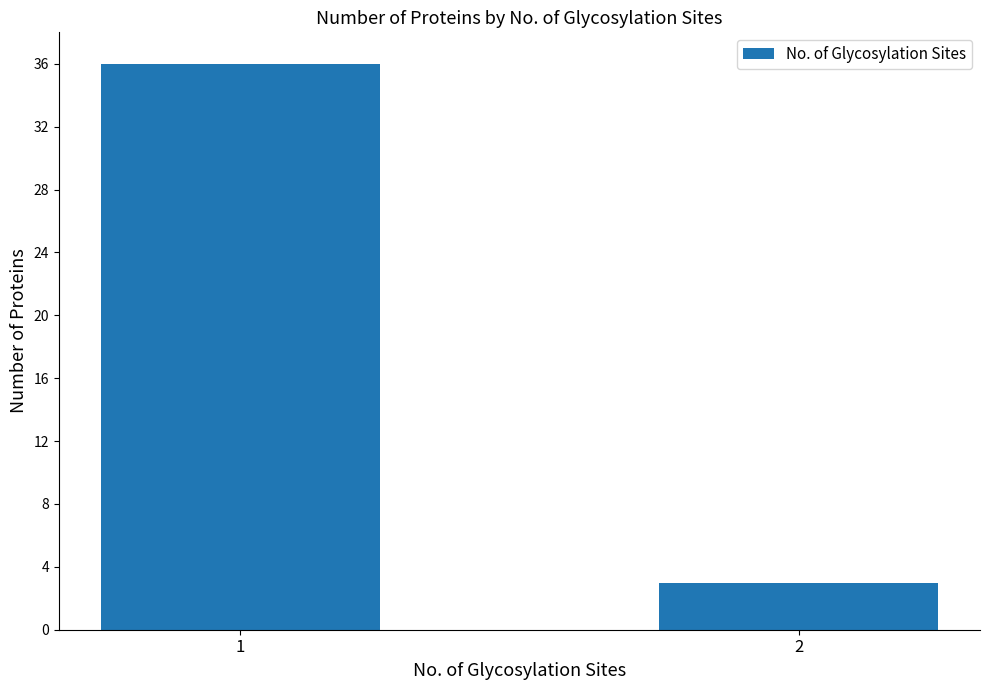

What is the sum of all values?

39